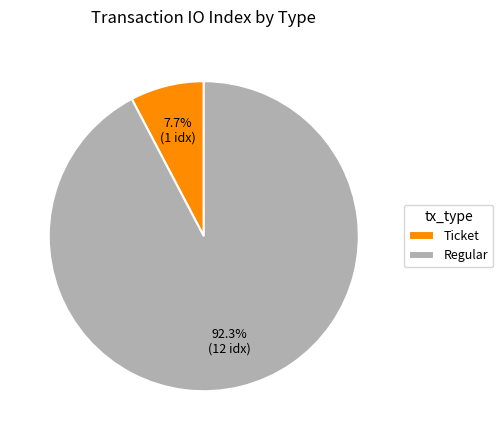

Which has a higher value, Ticket or Regular?

Regular